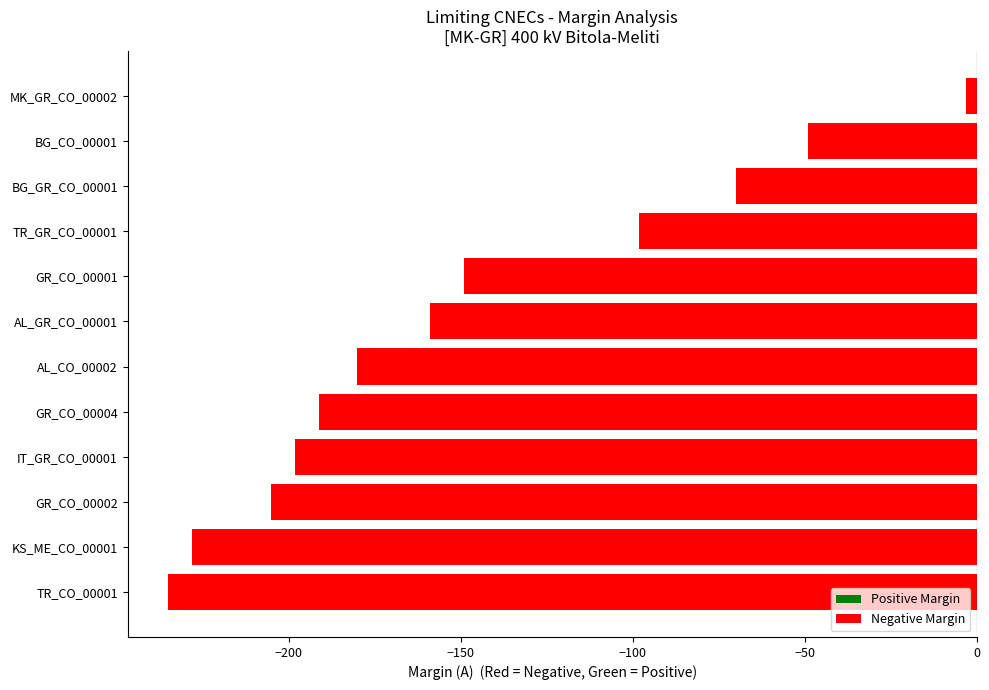

Reading top to bottom, extract all data points from this chart.

-3	-49	-70	-98	-149	-159	-180	-191	-198	-205	-228	-235